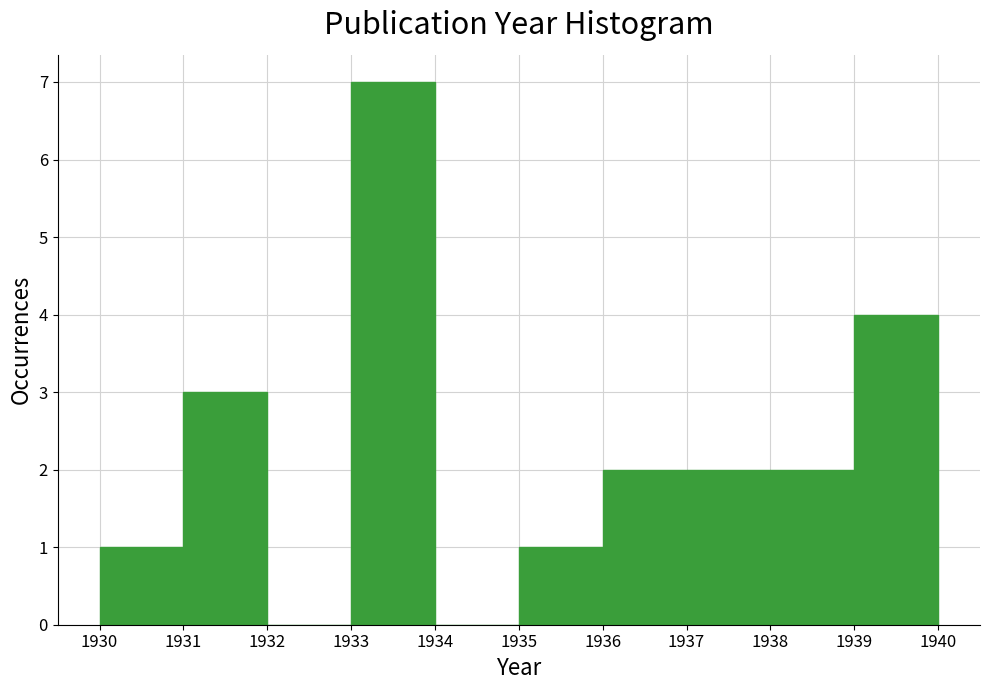

Over which range of the x-axis is the bar tallest?

1933 to 1934